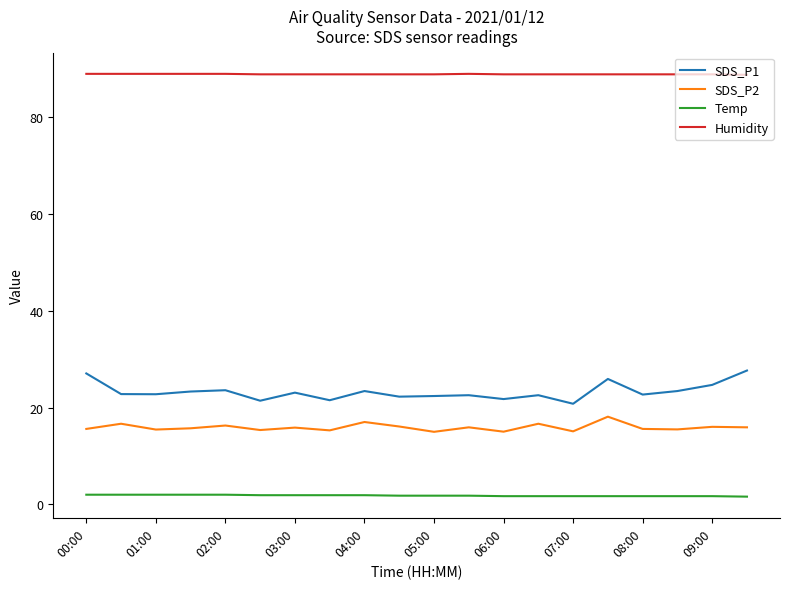

What is the maximum value for Temp?

2.0